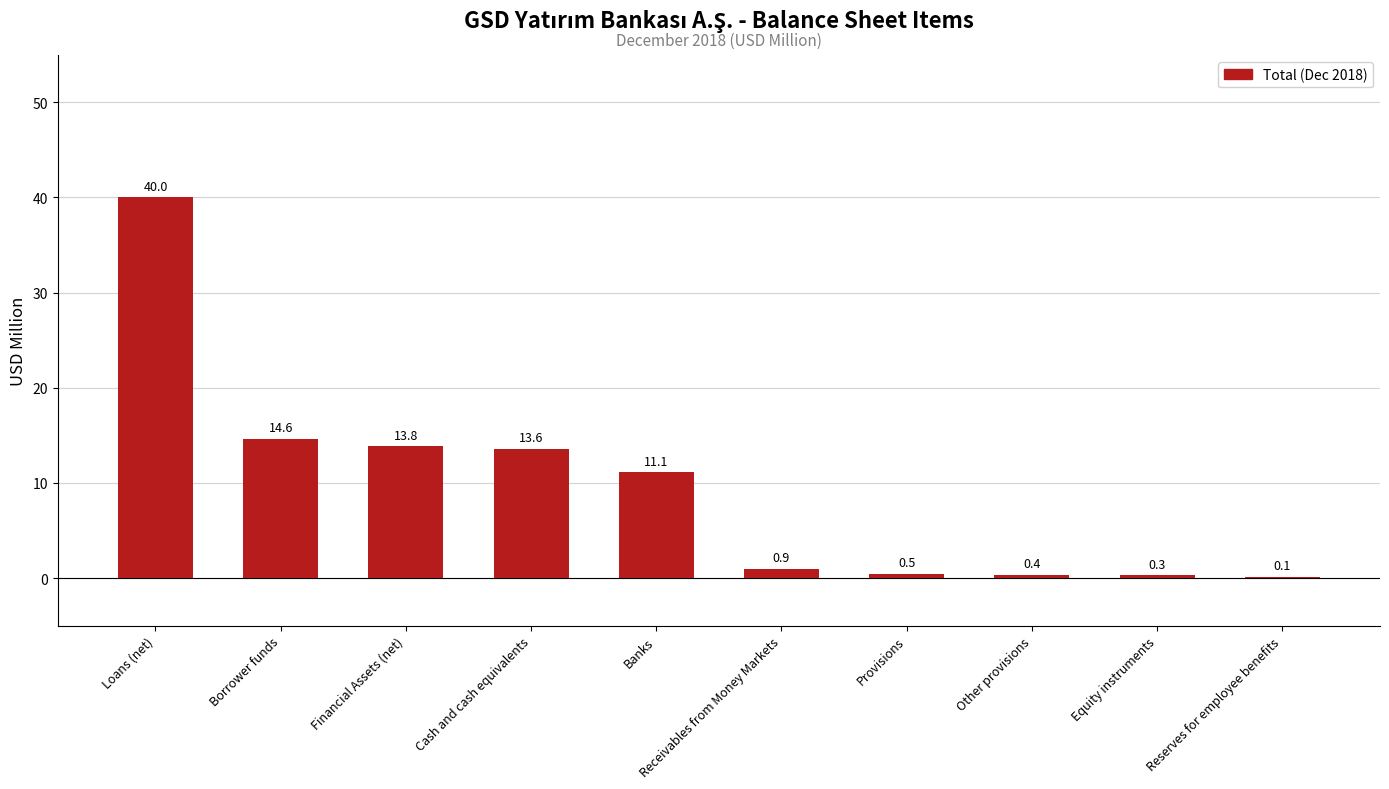

What is the maximum value shown in the chart?

40.0